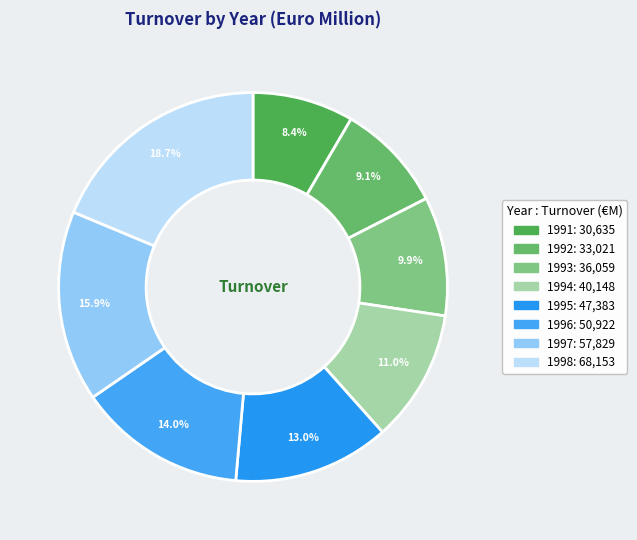

Does 1998 account for over 50% of the chart?

No